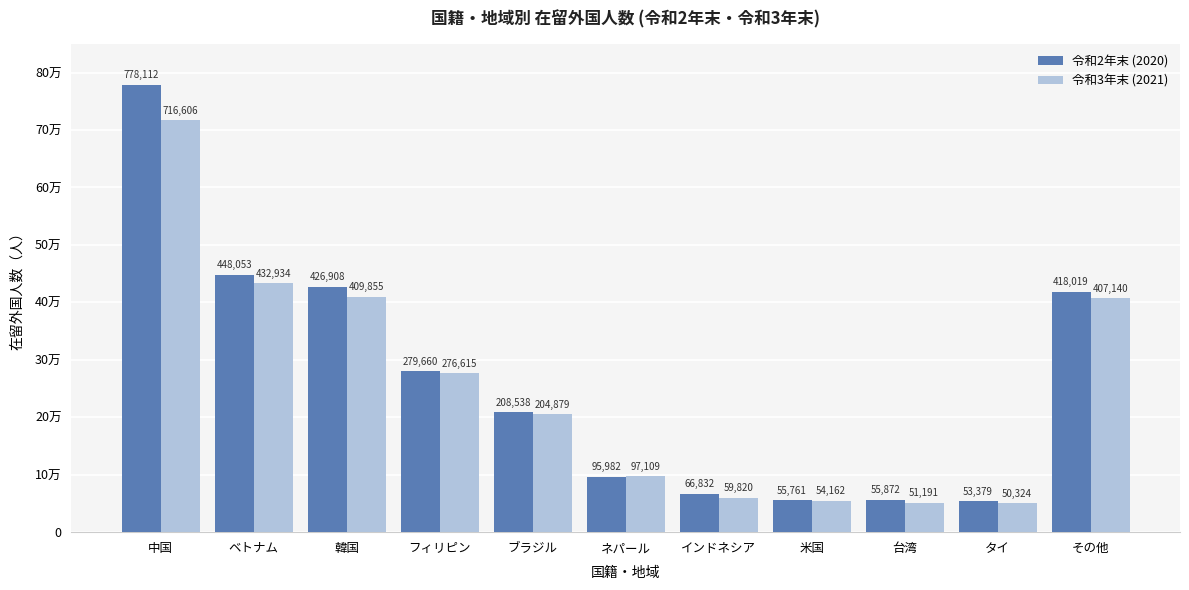

At which label is 令和3年末 (2021) closest to 383465?

その他